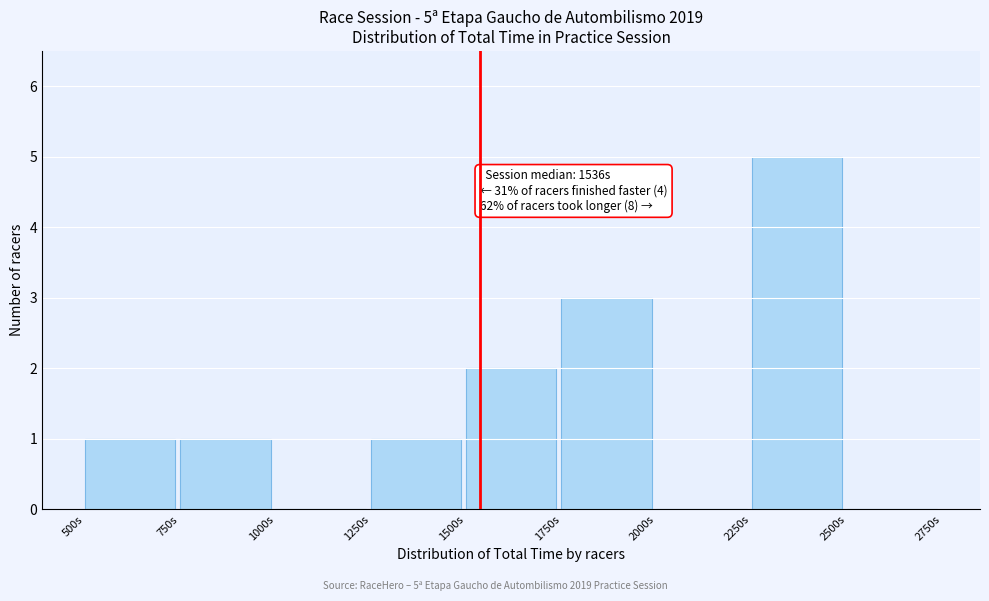

Which range on the x-axis has the tallest bar?

2250 to 2500